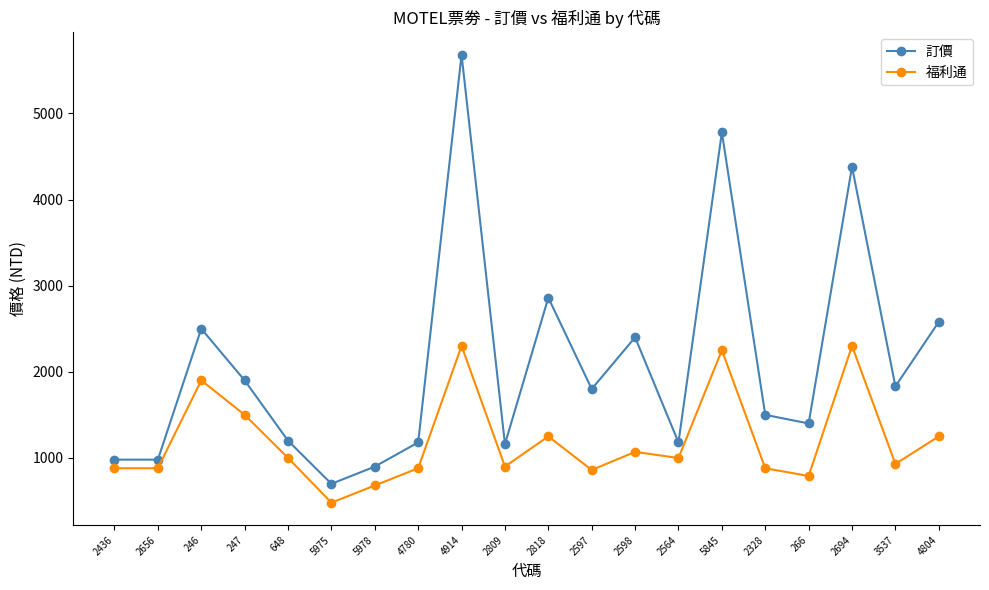

What is the maximum value for 訂價?

5680